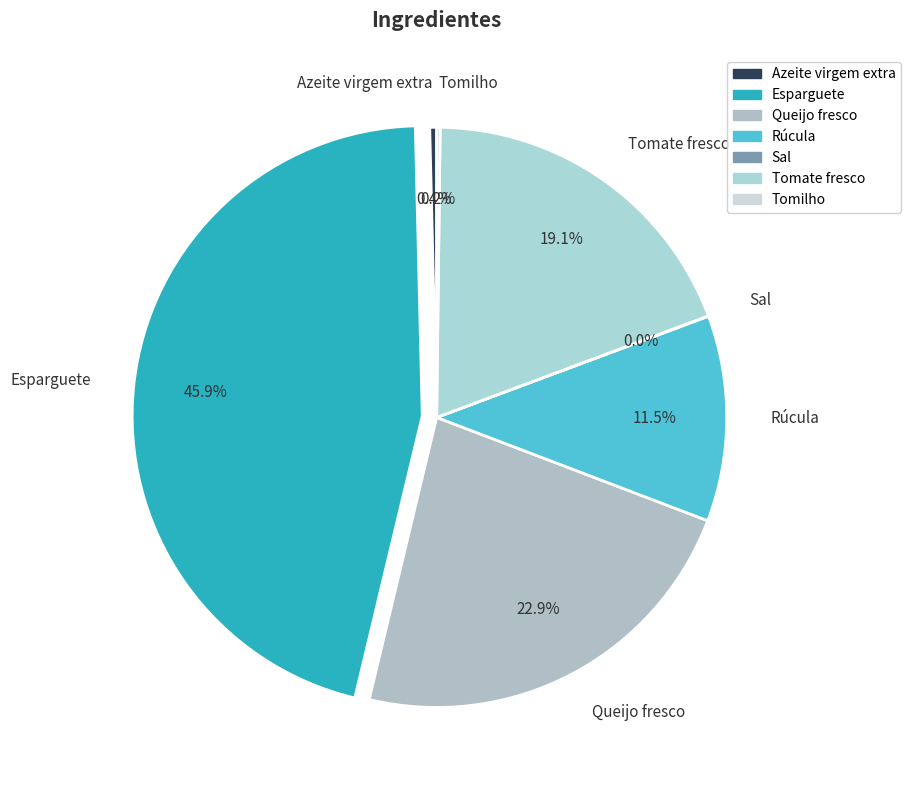

Which slice is the largest?

Esparguete